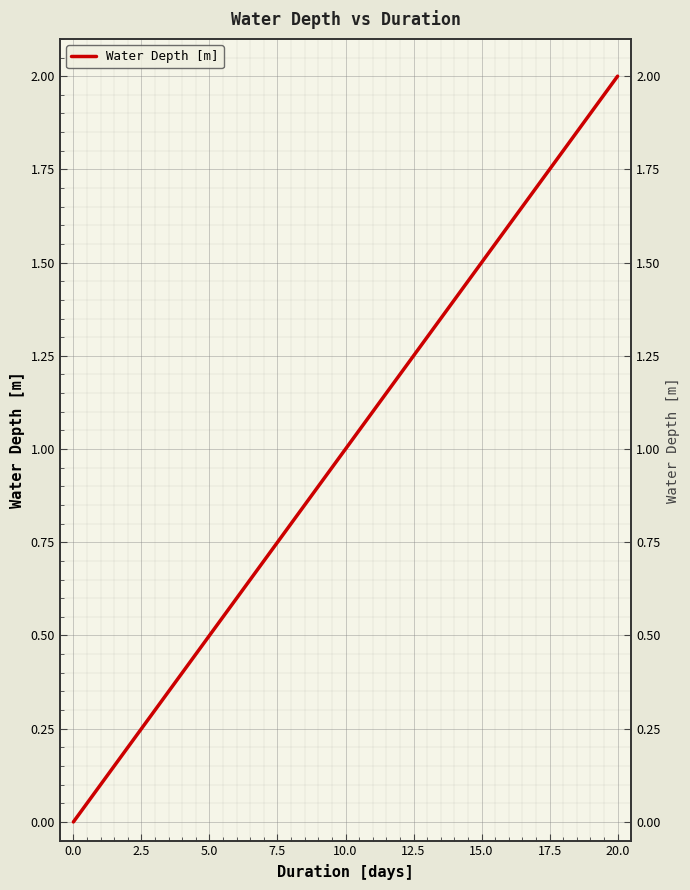

How many lines are shown in the chart?

1